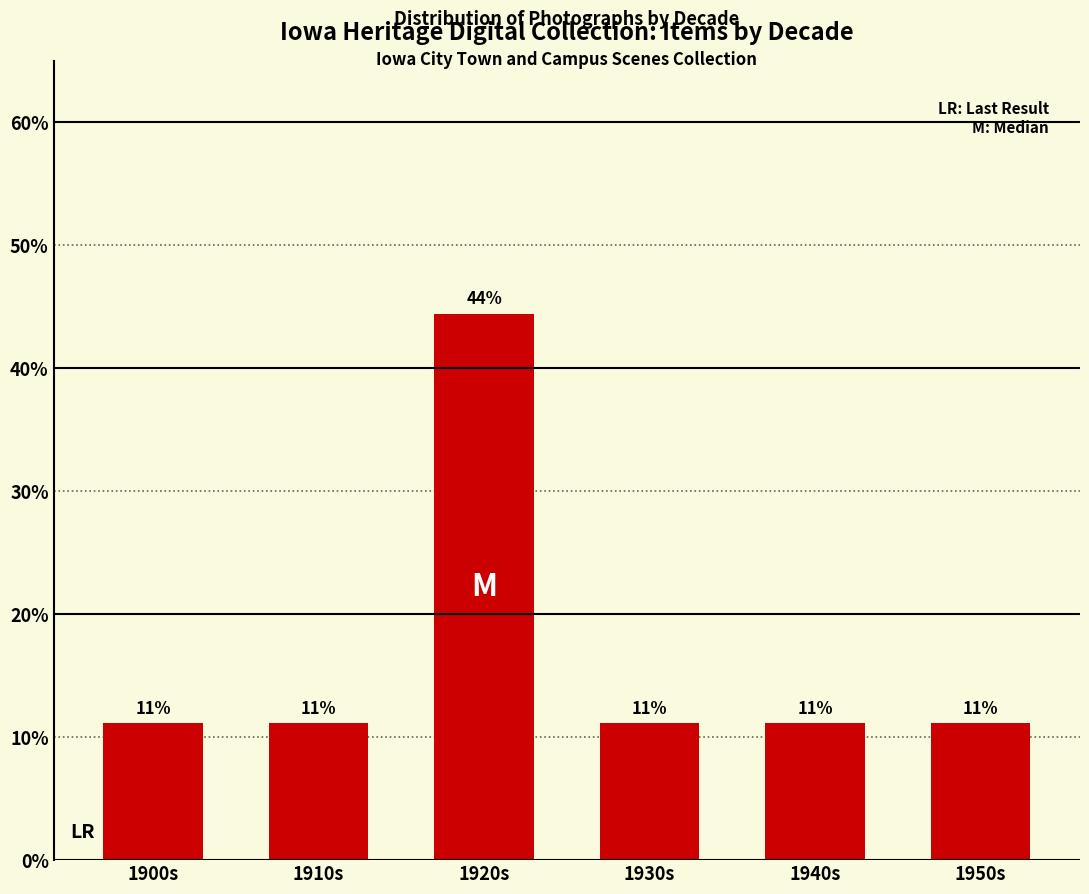

What is the greatest value displayed?

44.4